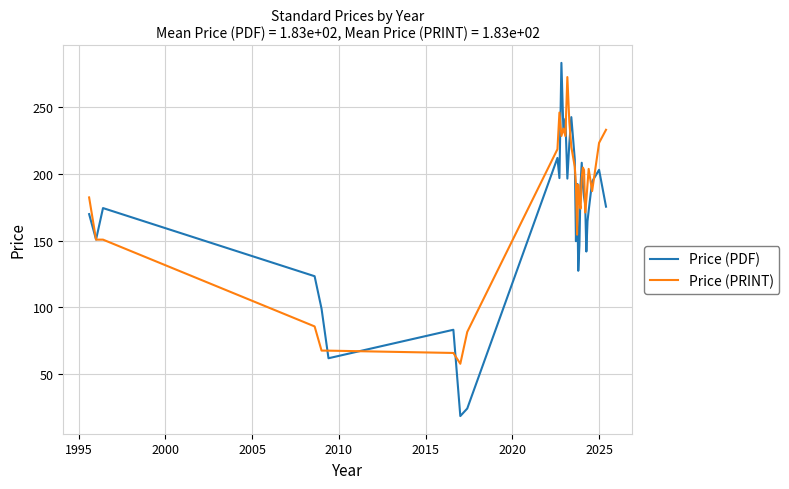

What is the lowest value of the Price (PRINT) series?

57.8